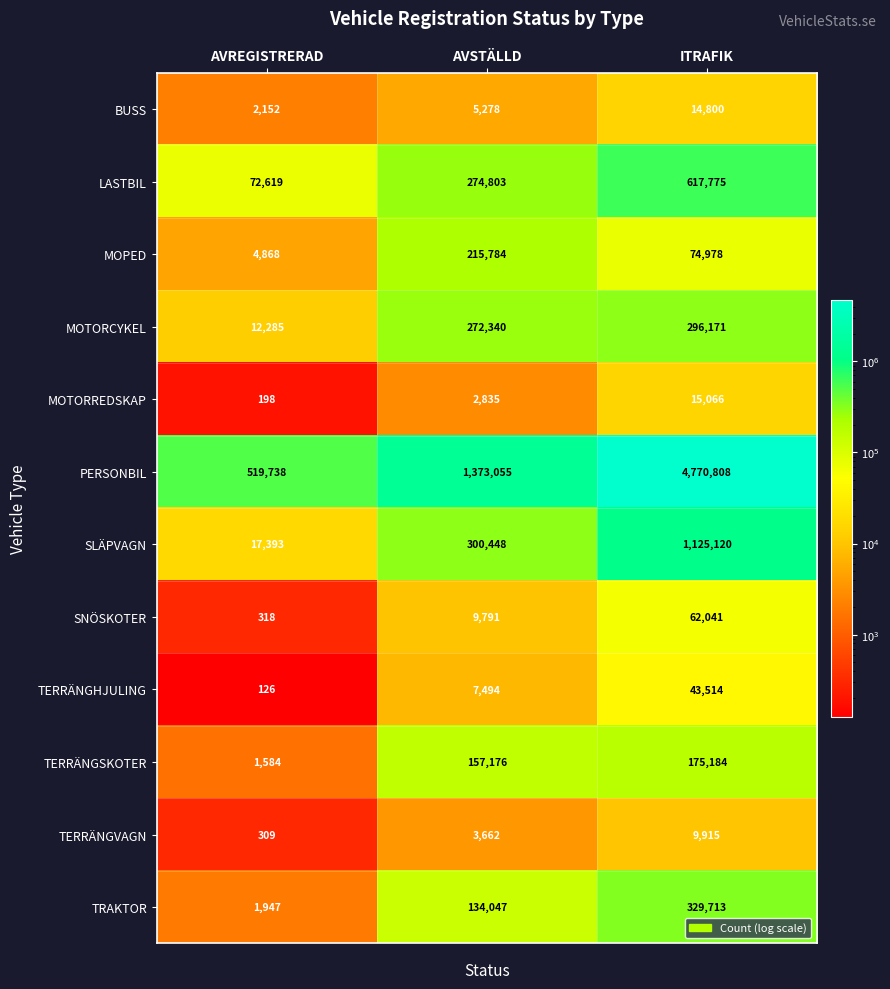

What is the sum of all TERRÄNGSKOTER values?

333944